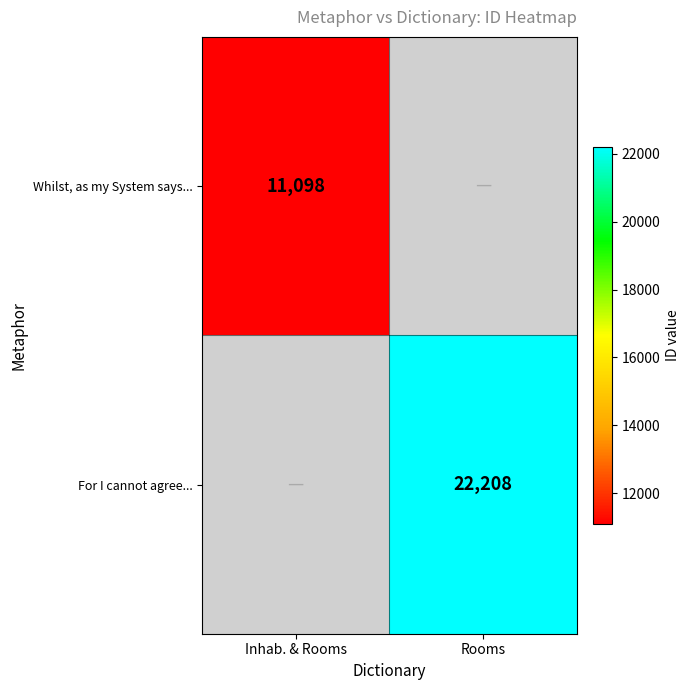

Is it true that Whilst, as my System says... equals 11098 at Inhab. & Rooms?

True